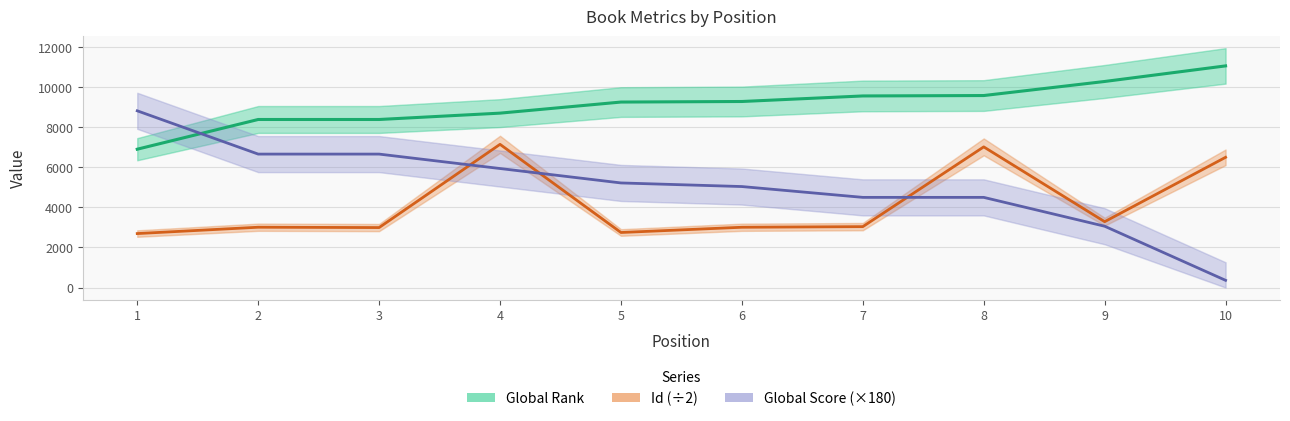

What is the value of the Global Rank point at the 8th from the left?

9582.0